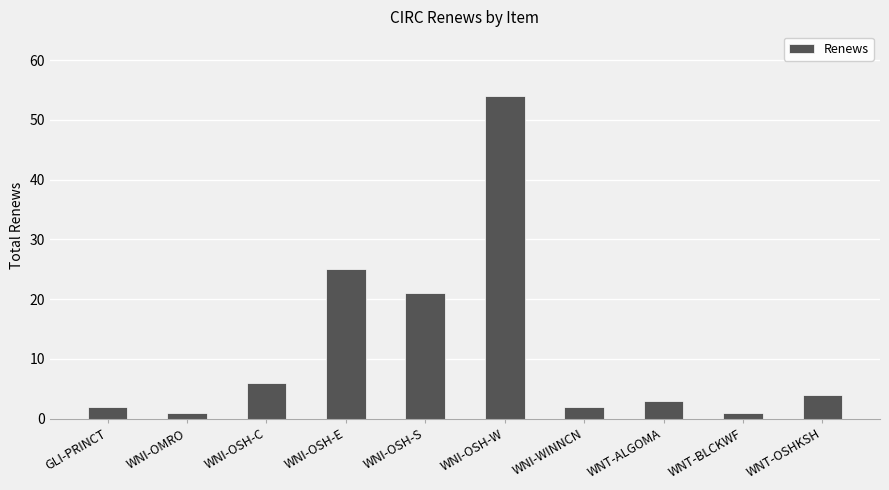

What is the value of the 7th bar from the left?

2